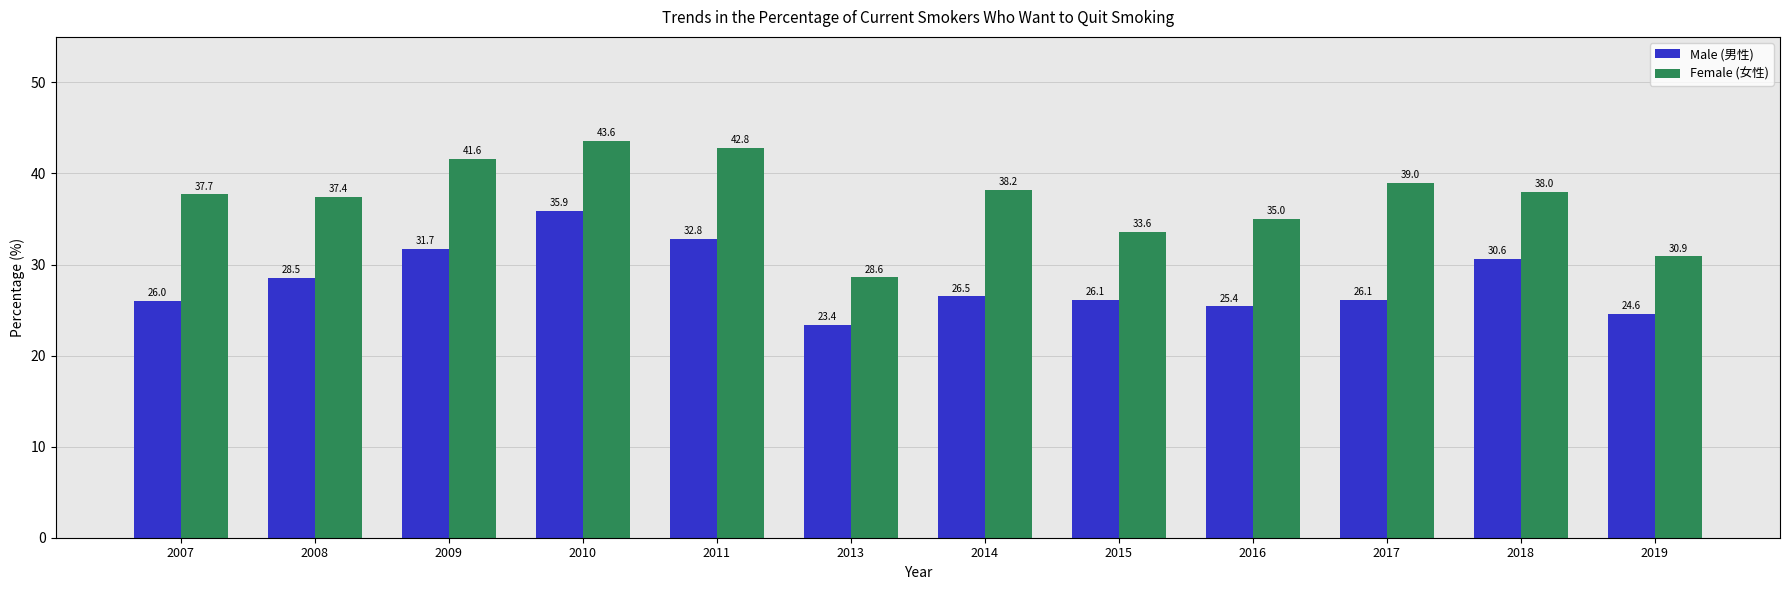

Reading left to right, extract all data points from this chart.

Male (男性): 26.0	28.5	31.7	35.9	32.8	23.4	26.5	26.1	25.4	26.1	30.6	24.6
Female (女性): 37.7	37.4	41.6	43.6	42.8	28.6	38.2	33.6	35.0	39.0	38.0	30.9